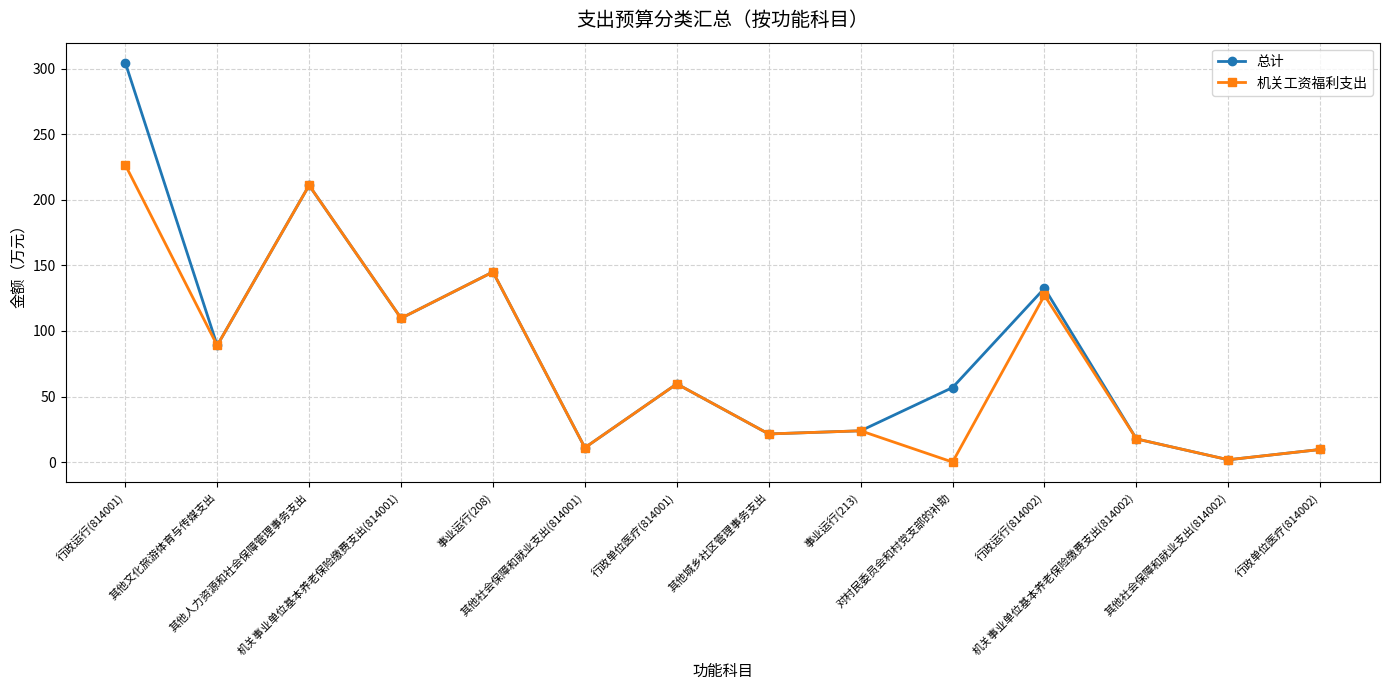

List the series in order of their peak value, lowest first.

机关工资福利支出, 总计